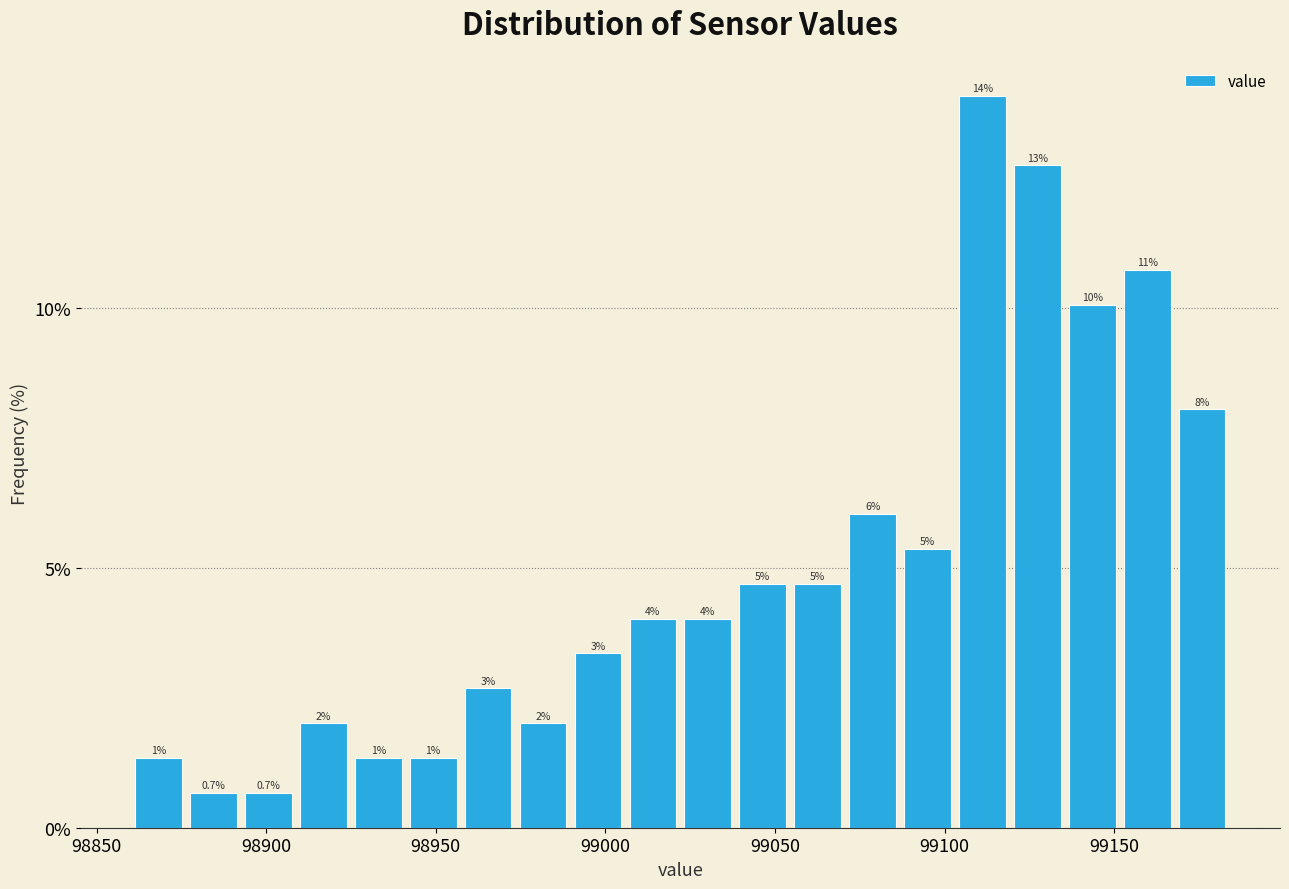

Read against the x-axis, roughly where is the centre of the tallest bar?

99110